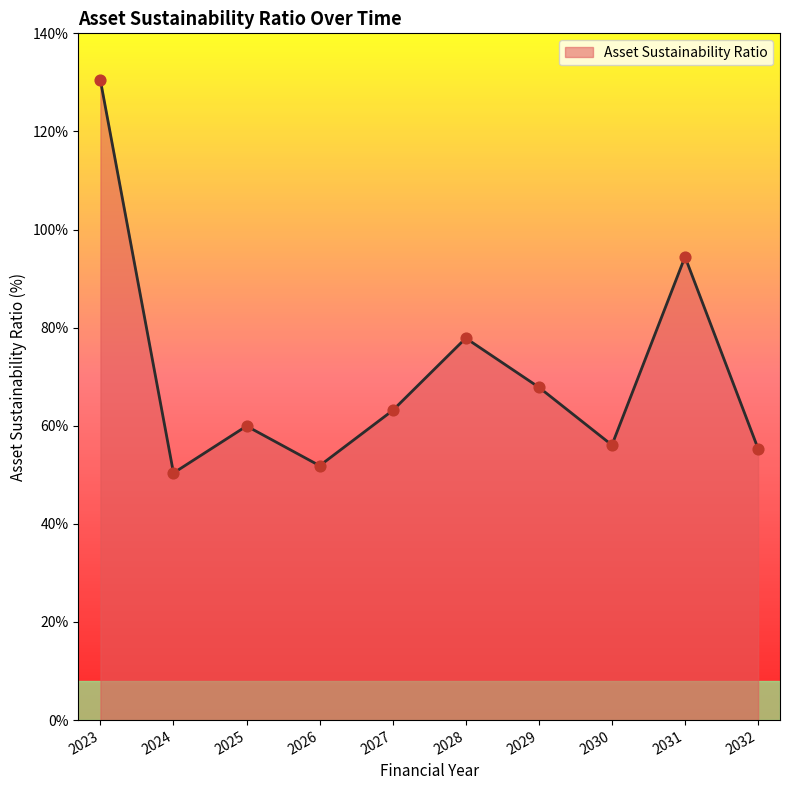

What is the ratio of the value at 2031 to the value at 2024?

1.9